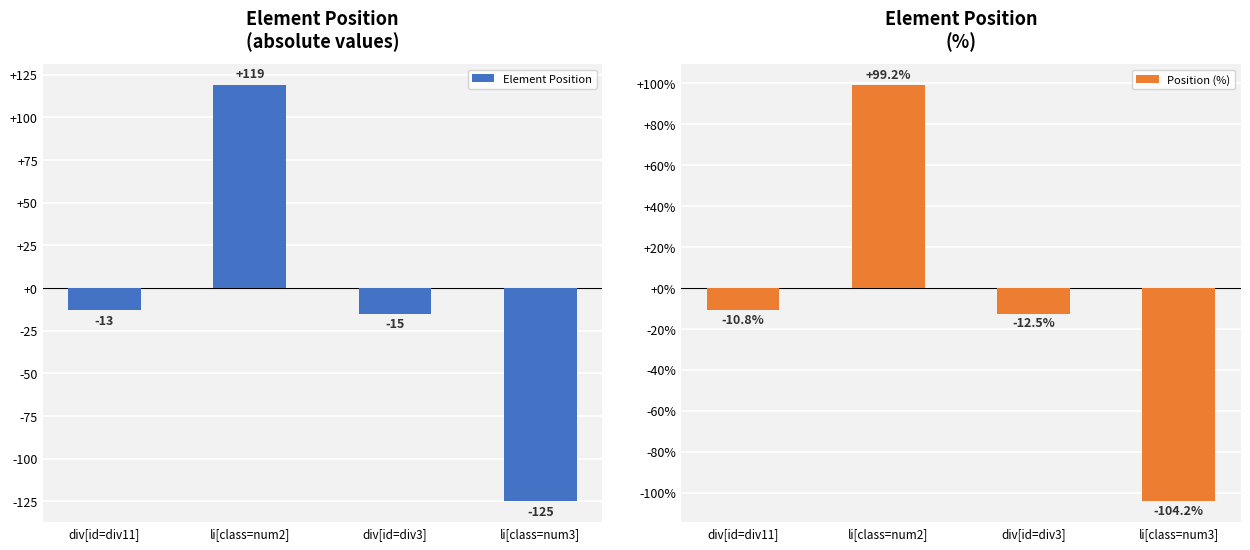

What is the average value of the Position (%) series?

-7.1